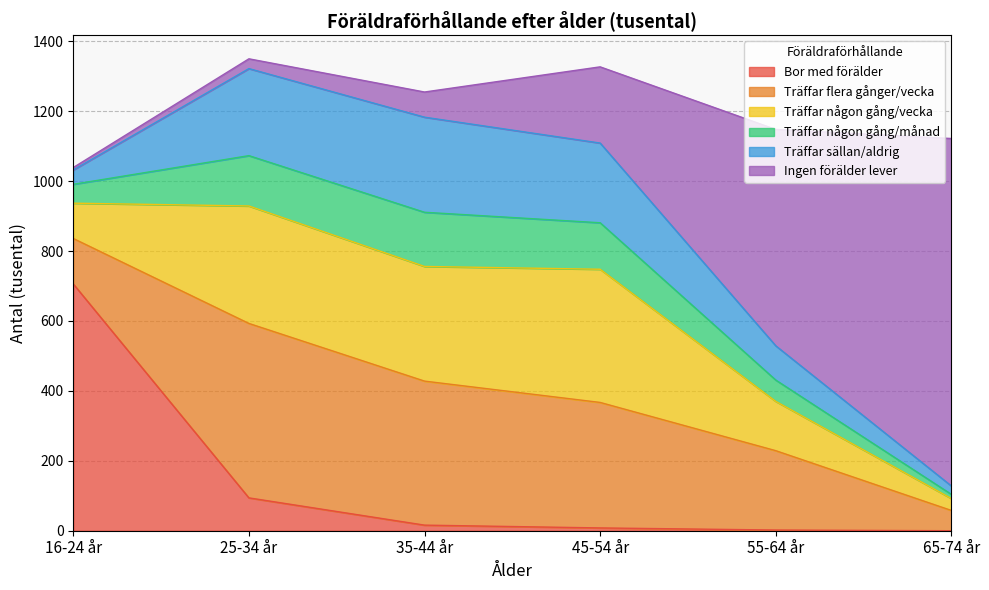

List the labels in order of Bor med förälder value, smallest first.

65-74 år, 55-64 år, 45-54 år, 35-44 år, 25-34 år, 16-24 år